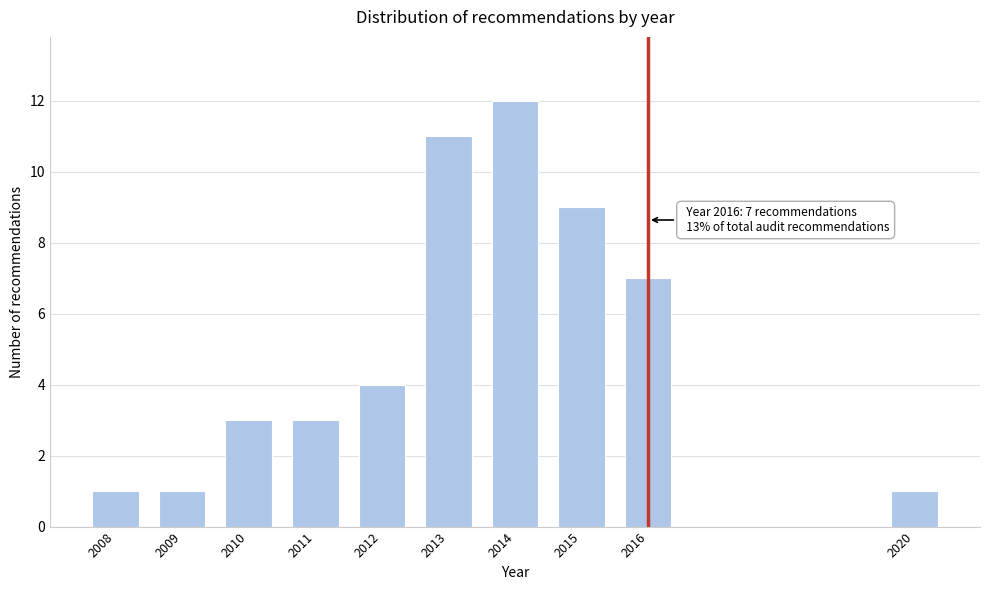

Reading right to left, what are all the values shown in this chart?

2020=1	2016=7	2015=9	2014=12	2013=11	2012=4	2011=3	2010=3	2009=1	2008=1